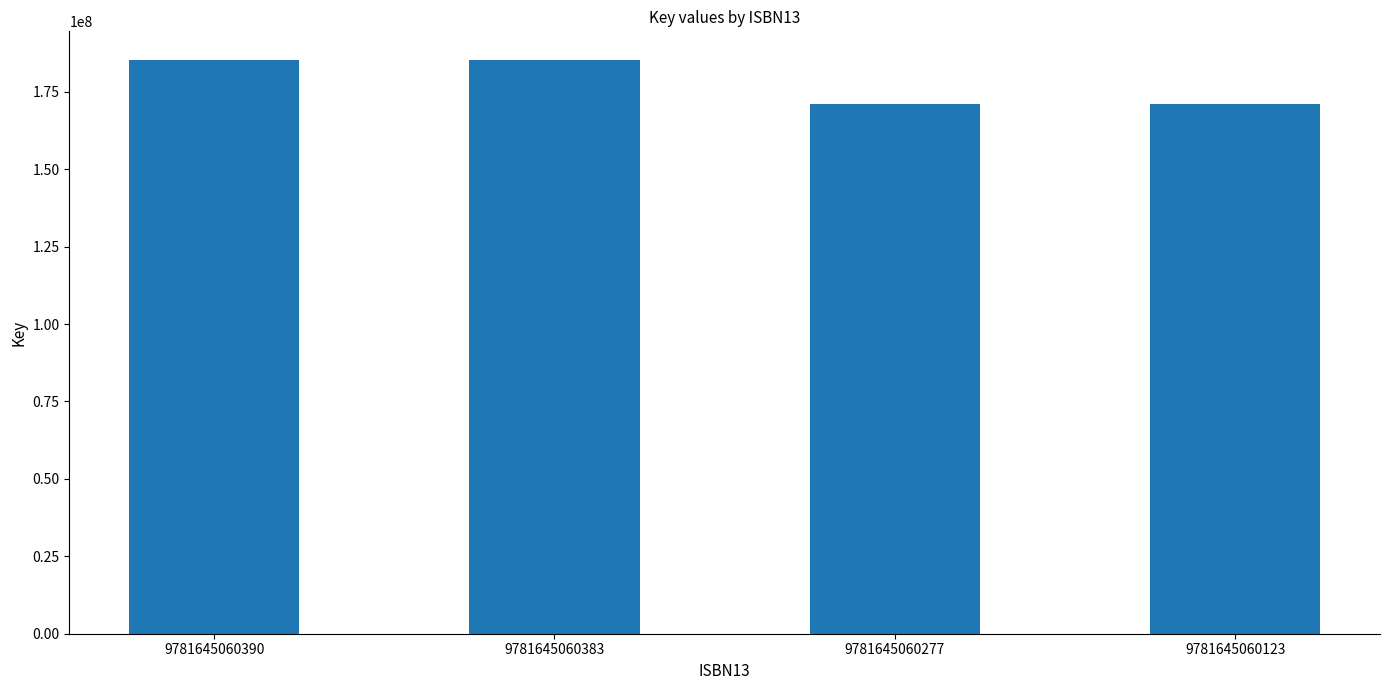

Is it true that the value at 9781645060123 is 171111152?

True